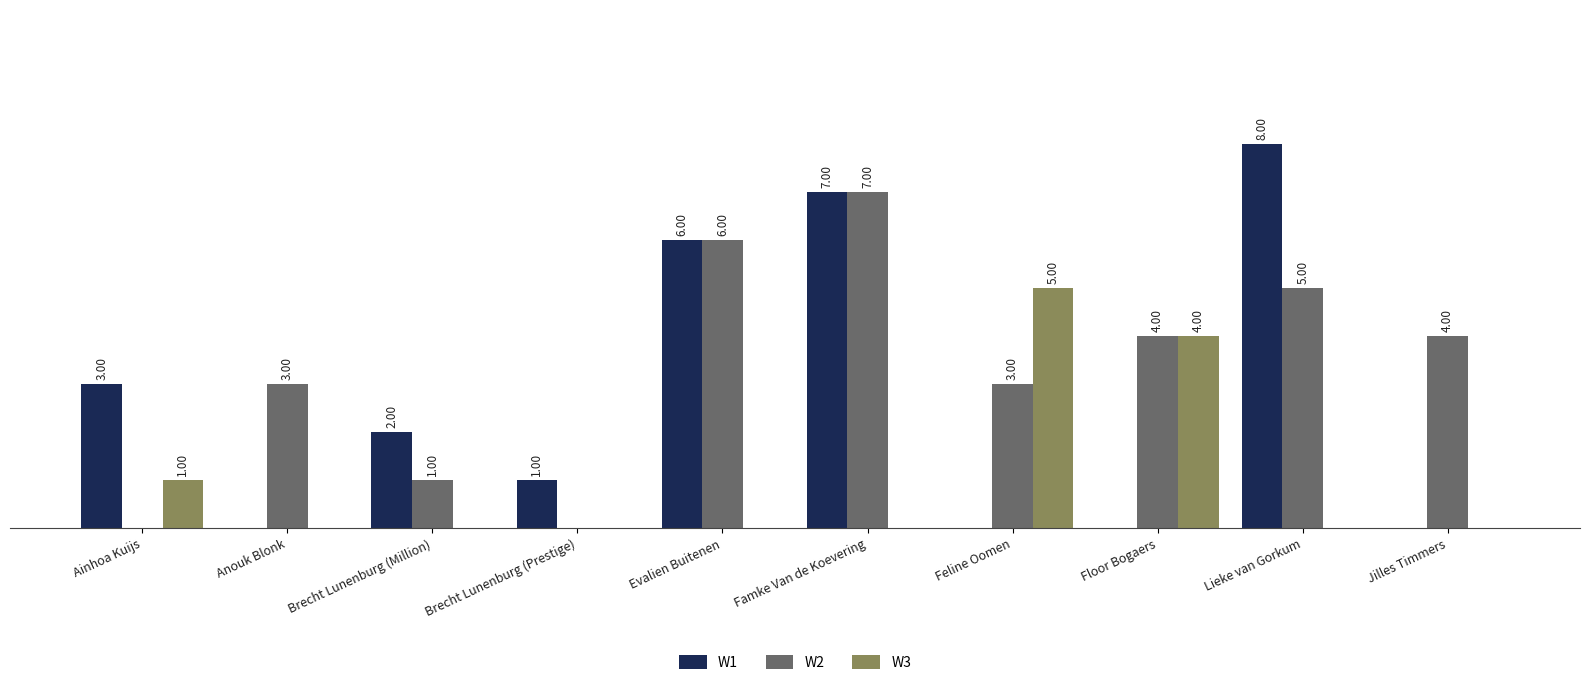

At which label does W1 first exceed 2?

Ainhoa Kuijs